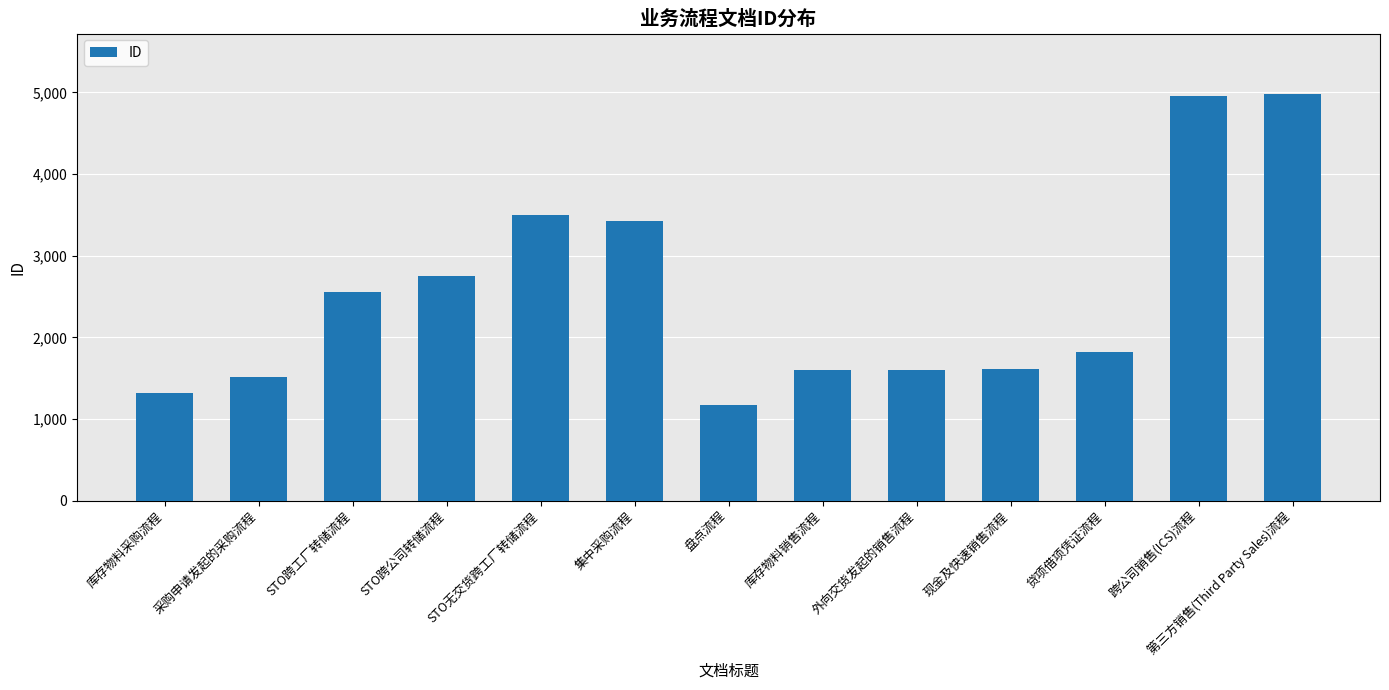

Which has a higher value, STO无交货跨工厂转储流程 or 第三方销售(Third Party Sales)流程?

第三方销售(Third Party Sales)流程